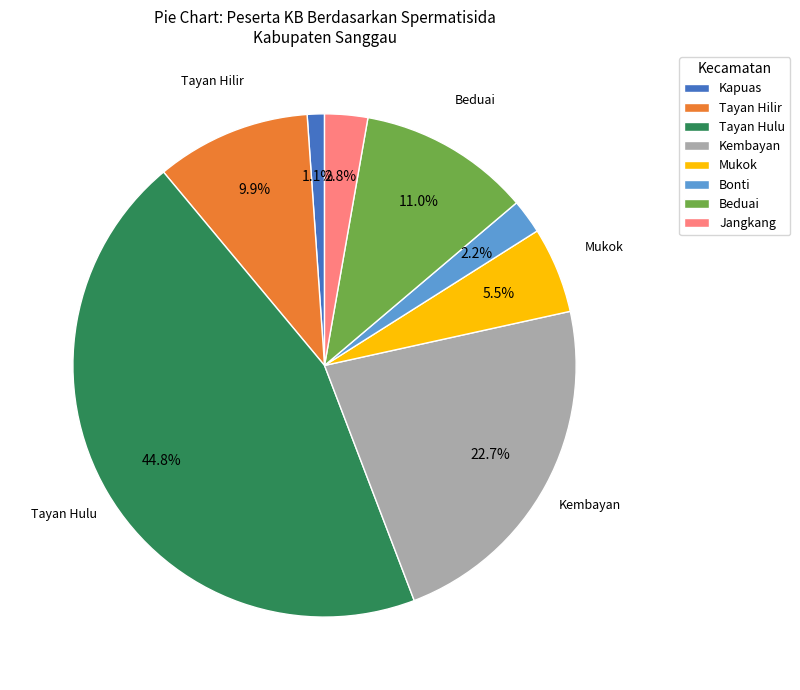

Rank the categories by value from highest to lowest.

Tayan Hulu, Kembayan, Beduai, Tayan Hilir, Mukok, Jangkang, Bonti, Kapuas